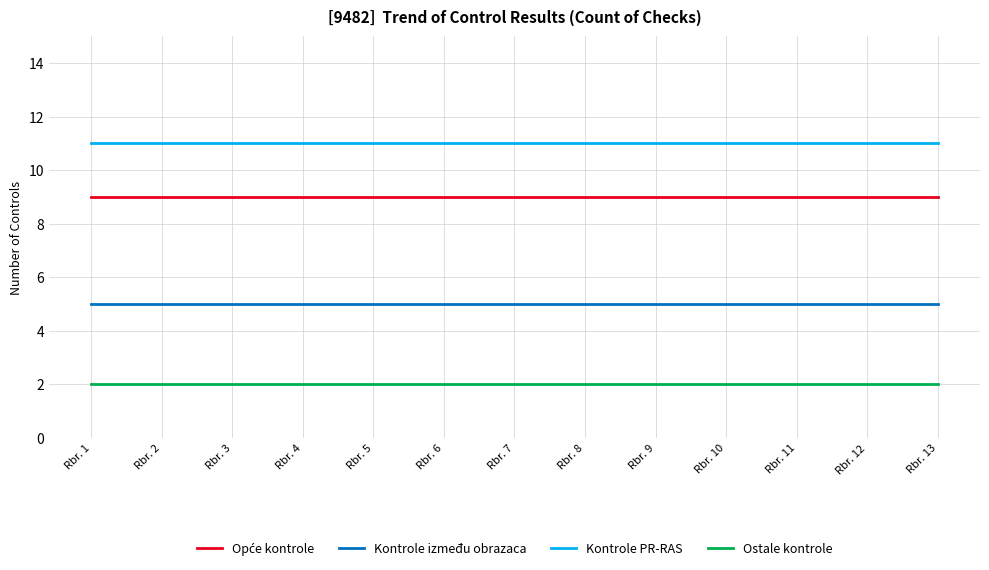

Is it true that Kontrole PR-RAS equals 20 at Rbr. 8?

False